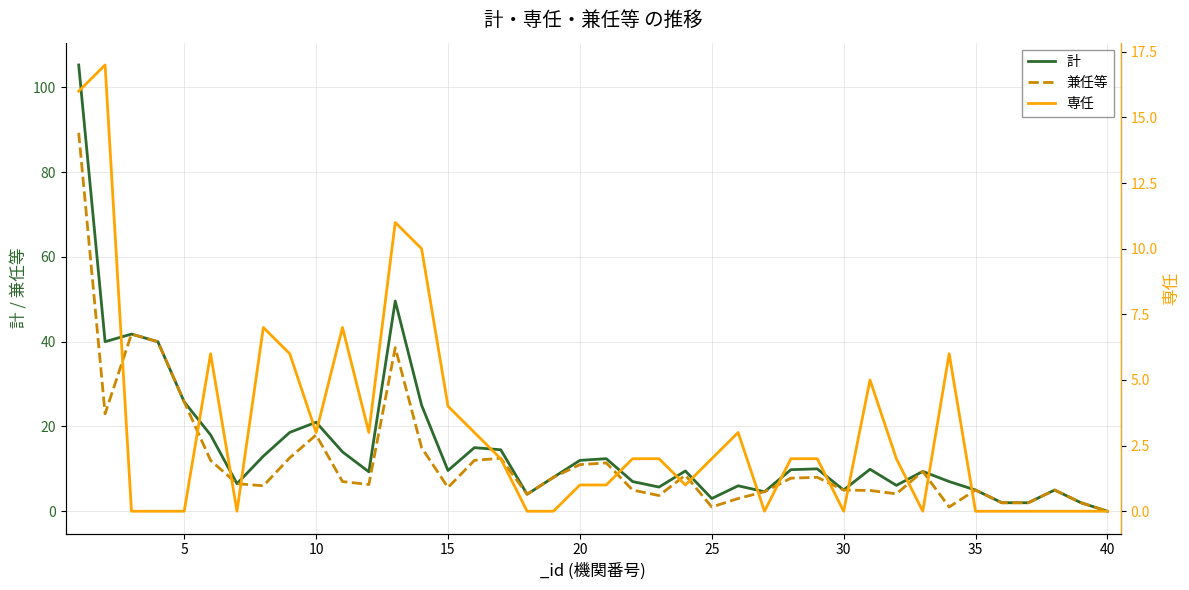

Rank the series by their maximum value, from lowest to highest.

専任, 兼任等, 計